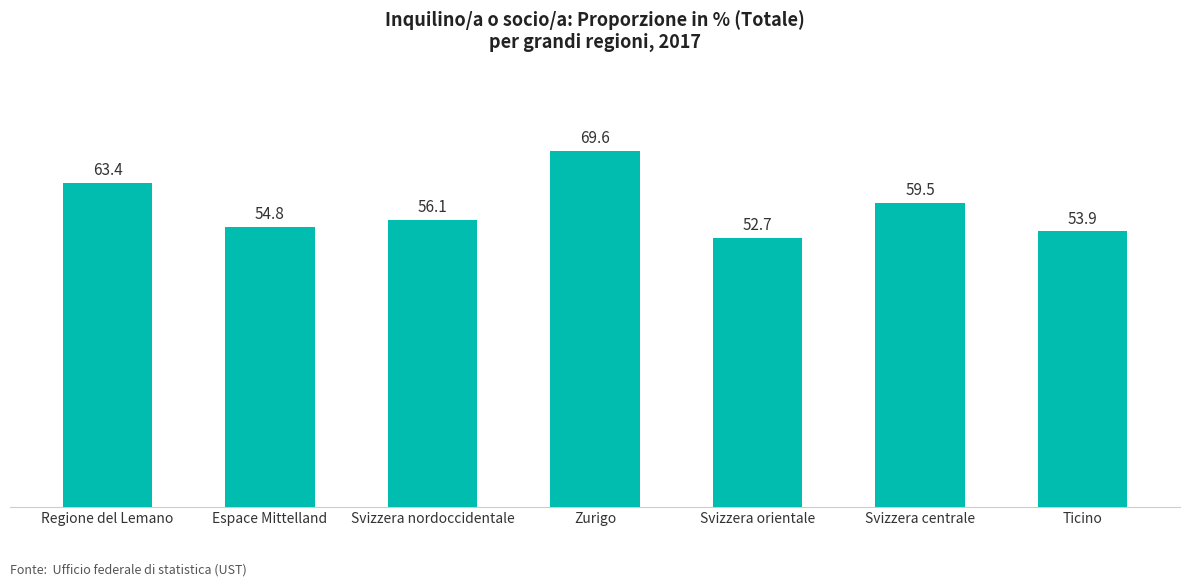

List the labels in order of value, largest first.

Zurigo, Regione del Lemano, Svizzera centrale, Svizzera nordoccidentale, Espace Mittelland, Ticino, Svizzera orientale